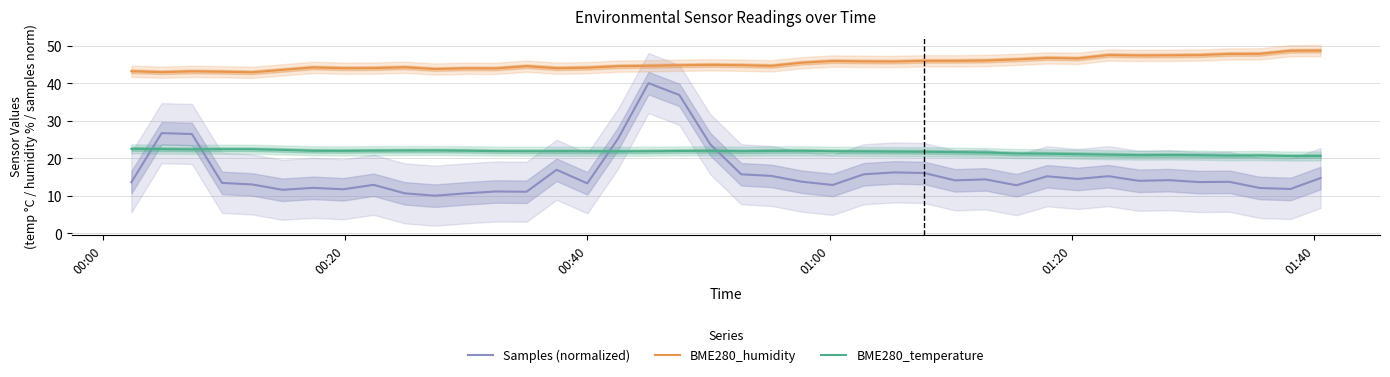

Which series ends up on top after the final intersection of BME280_temperature and Samples (normalized)?

BME280_temperature